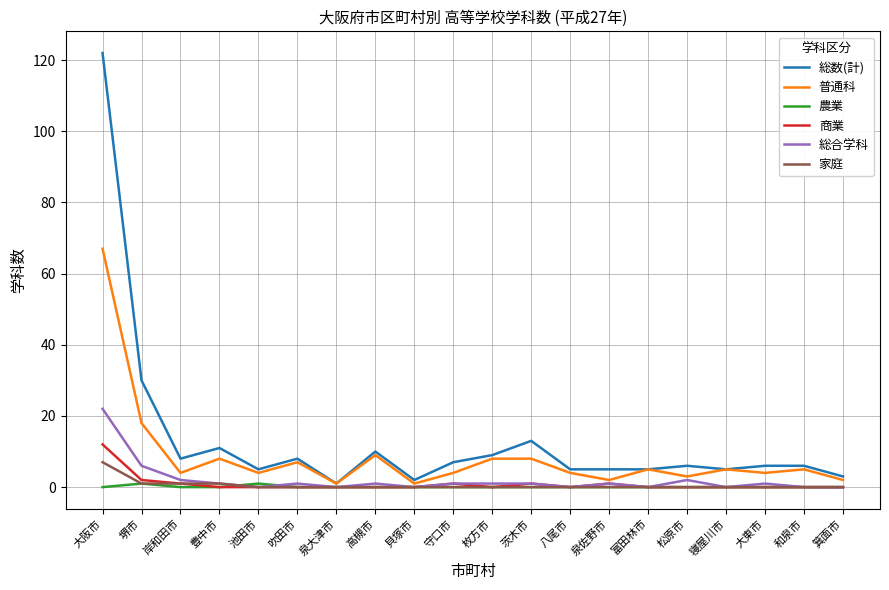

Read the 総合学科 value at 大阪市, to the nearest 5.

20